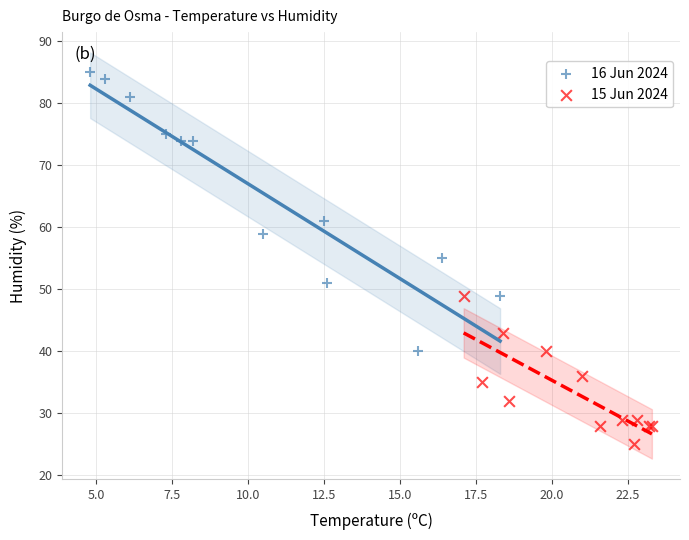

Which series reaches the minimum Y coordinate?

15 Jun 2024